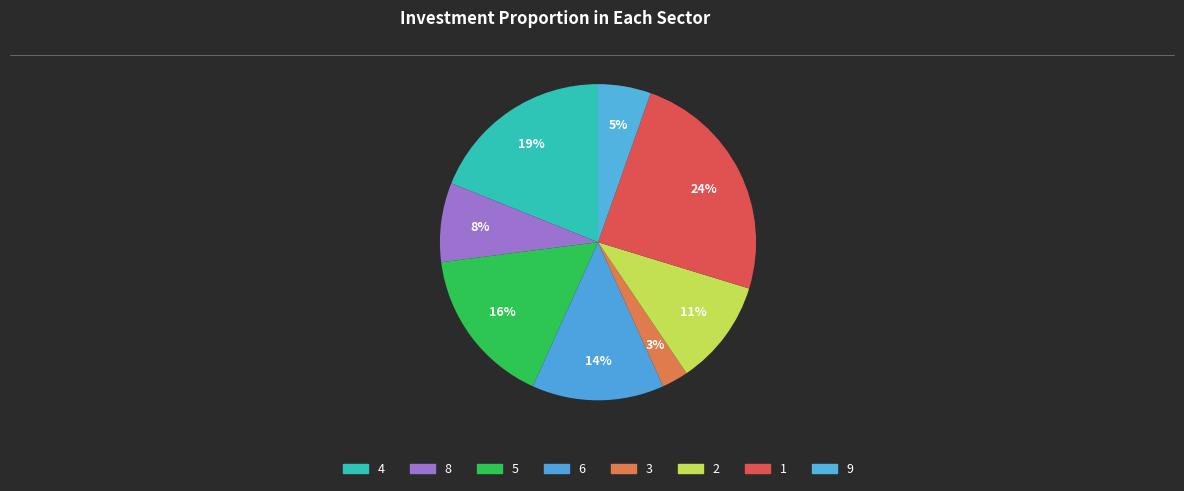

How many slices are in this pie chart?

8